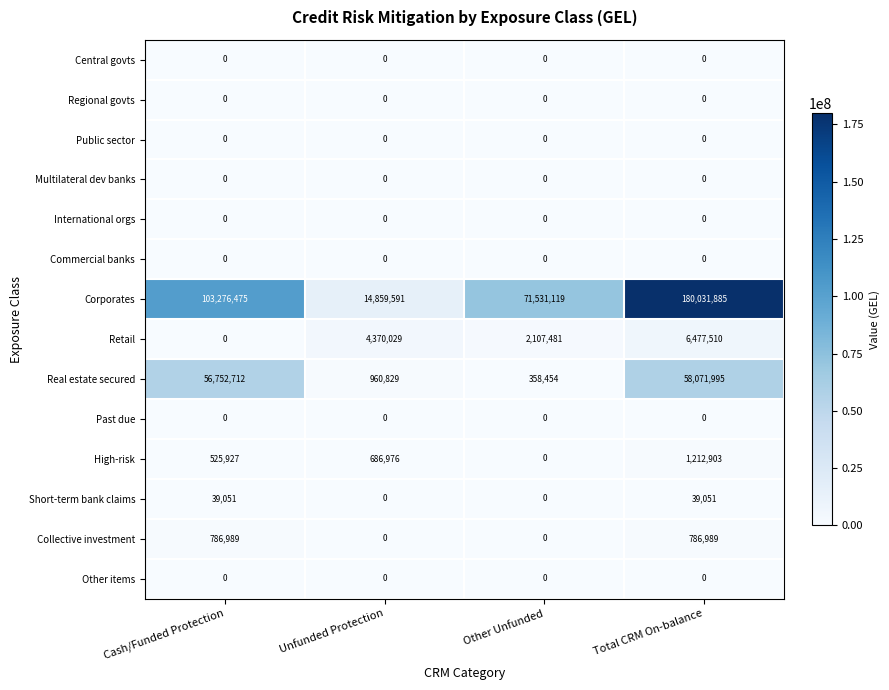

Which series has the largest range (max minus min)?

Corporates